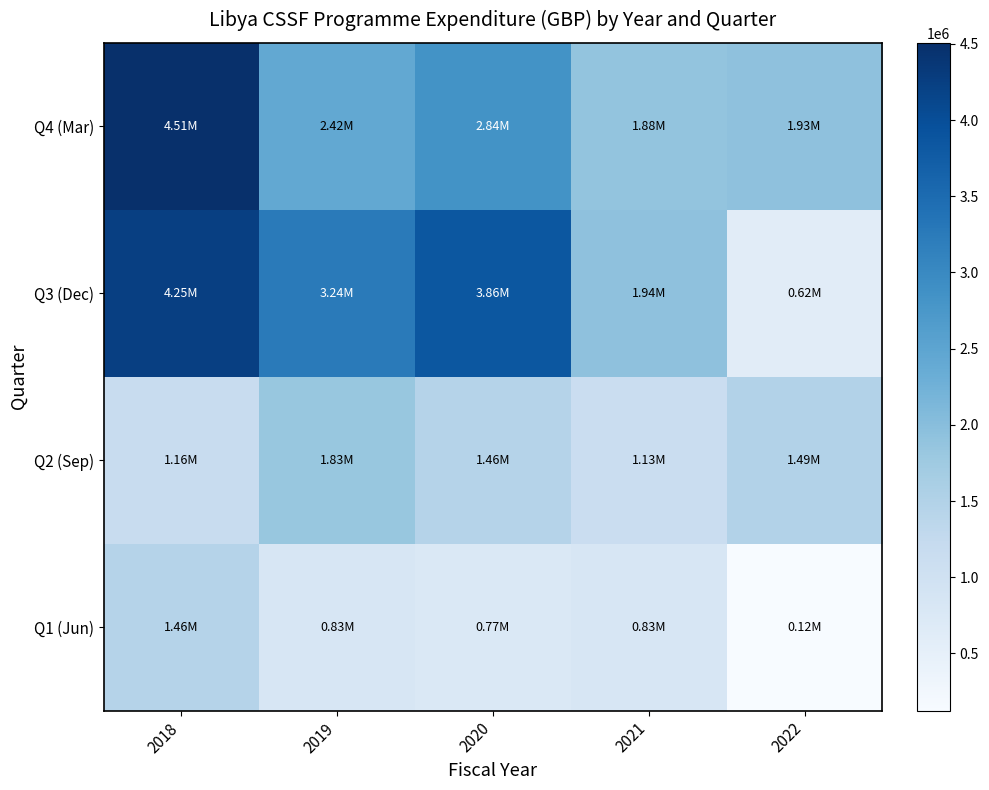

What is the total value across all series at 2020?

8922157.4